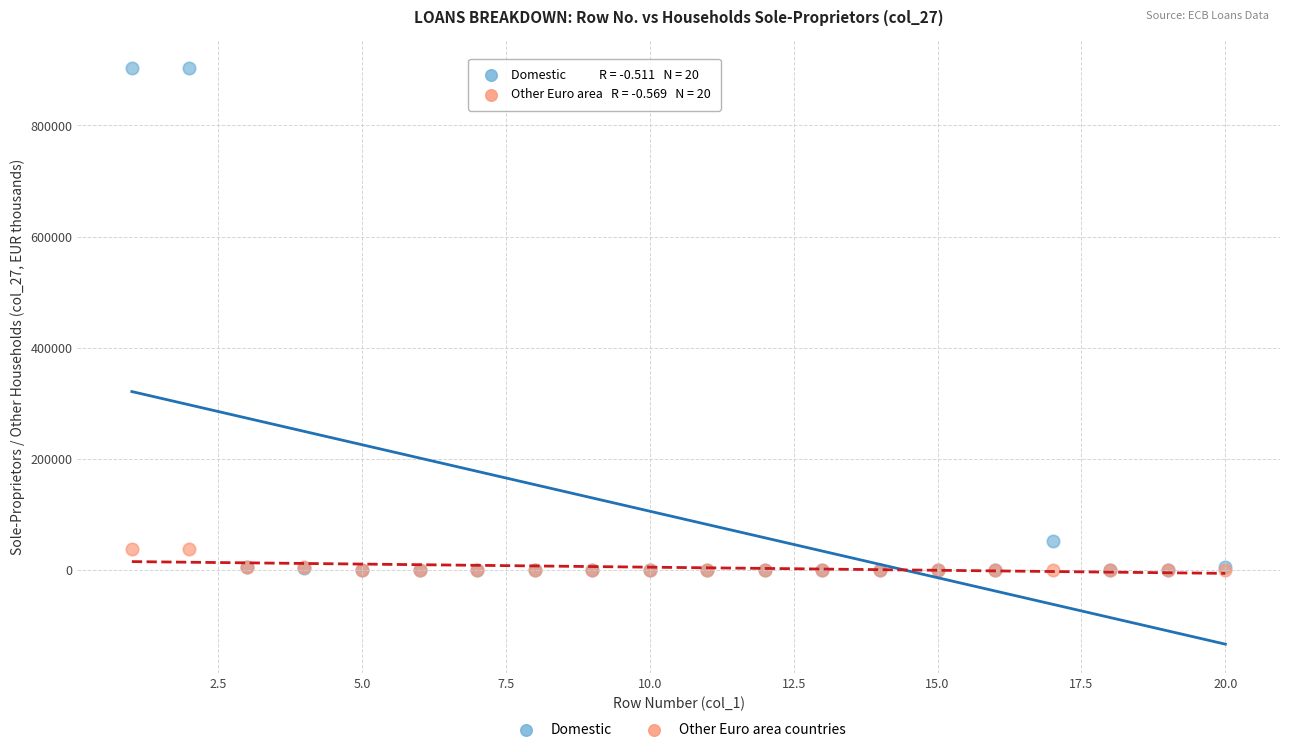

In the Domestic series, what Y value is closest to 451338?

52785